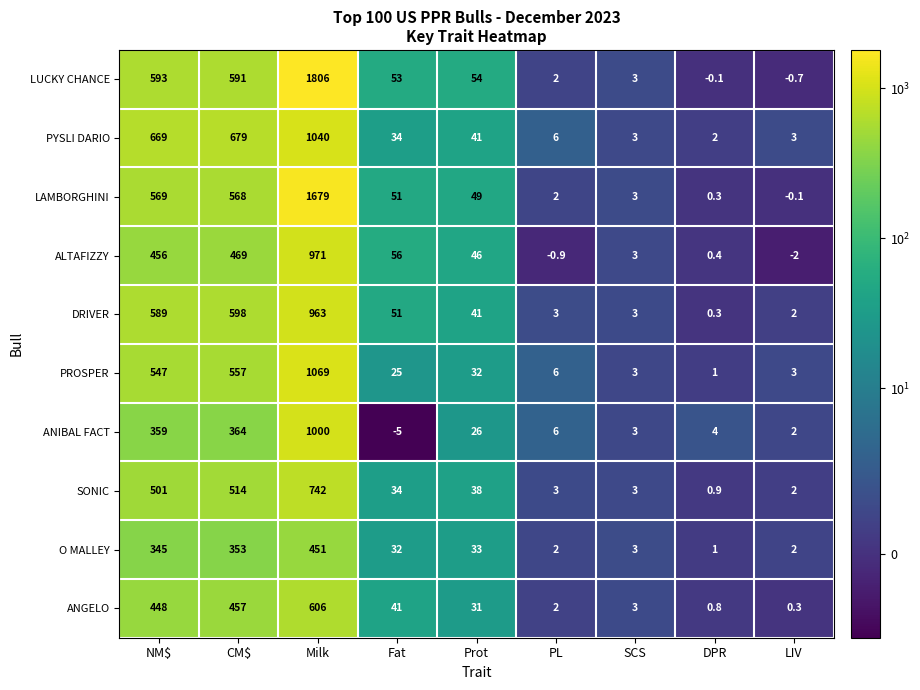

The DRIVER series shows 598.0 at CM$. True or false?

True